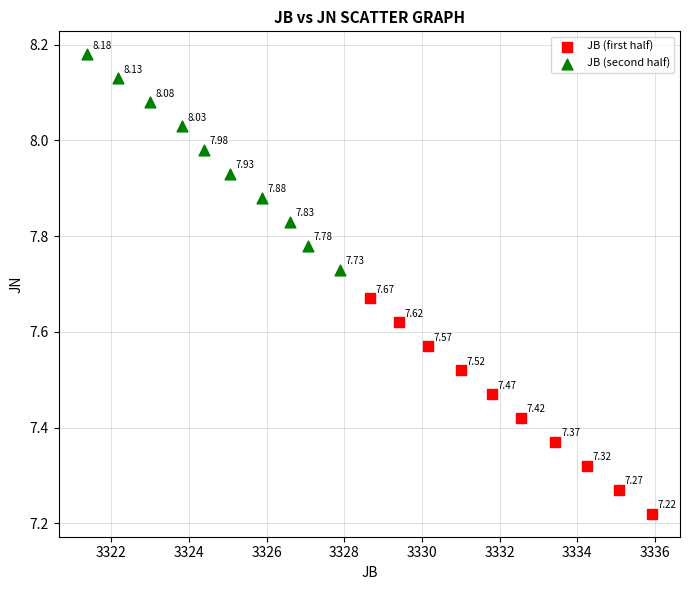

Which series reaches the maximum Y coordinate?

JB (second half)